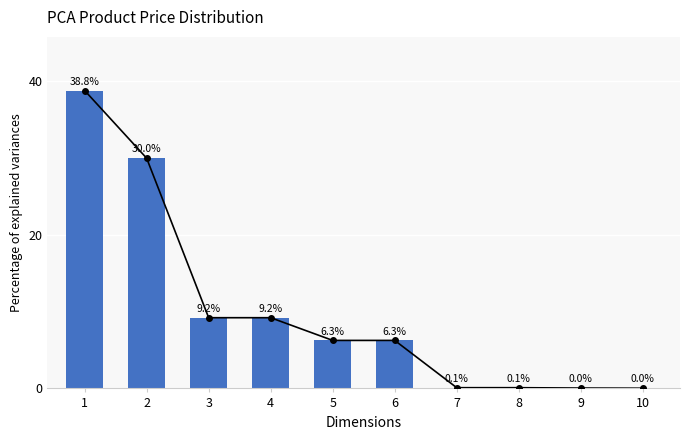

How many data points are less than 6?

4